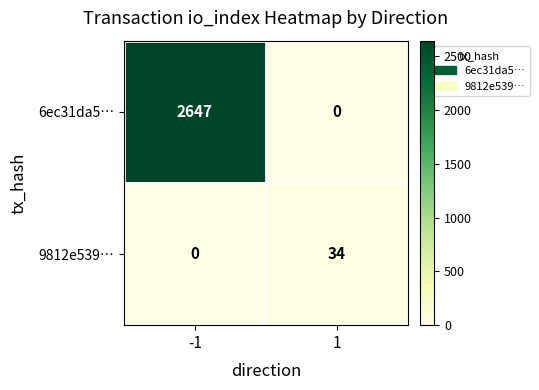

List the series in order of their peak value, lowest first.

9812e539…, 6ec31da5…